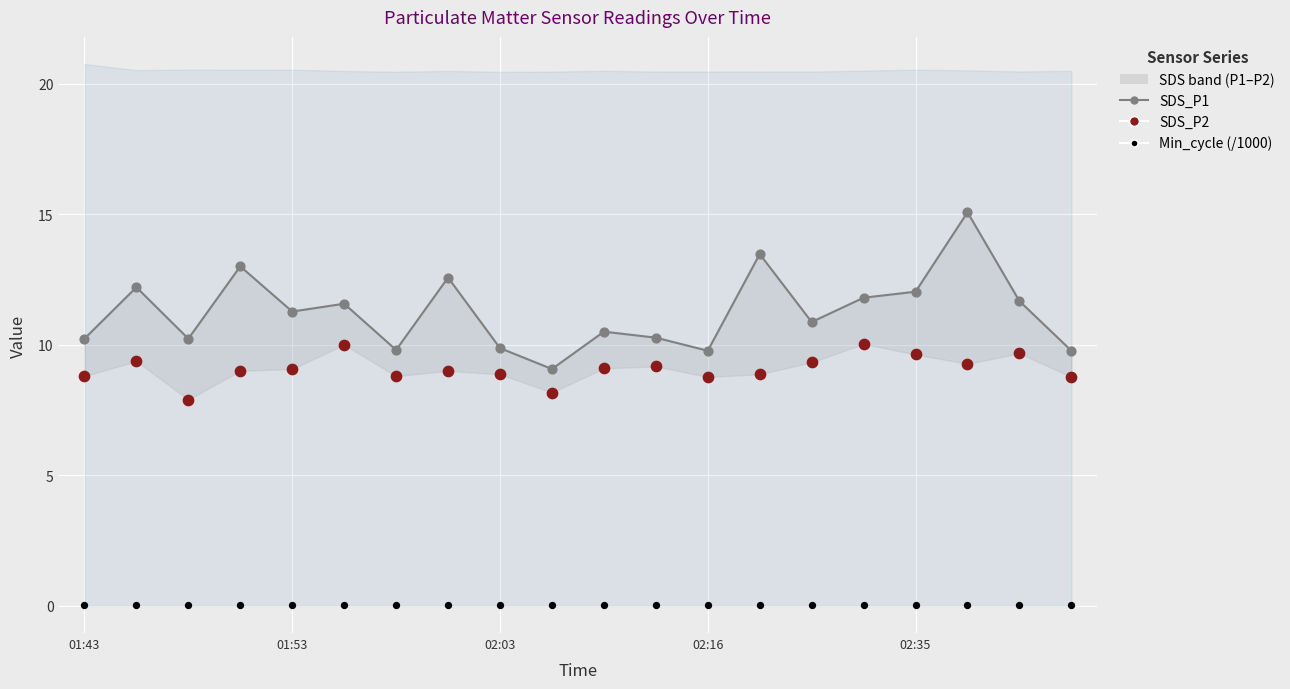

Which series has the largest Y range (max minus min)?

SDS_P1